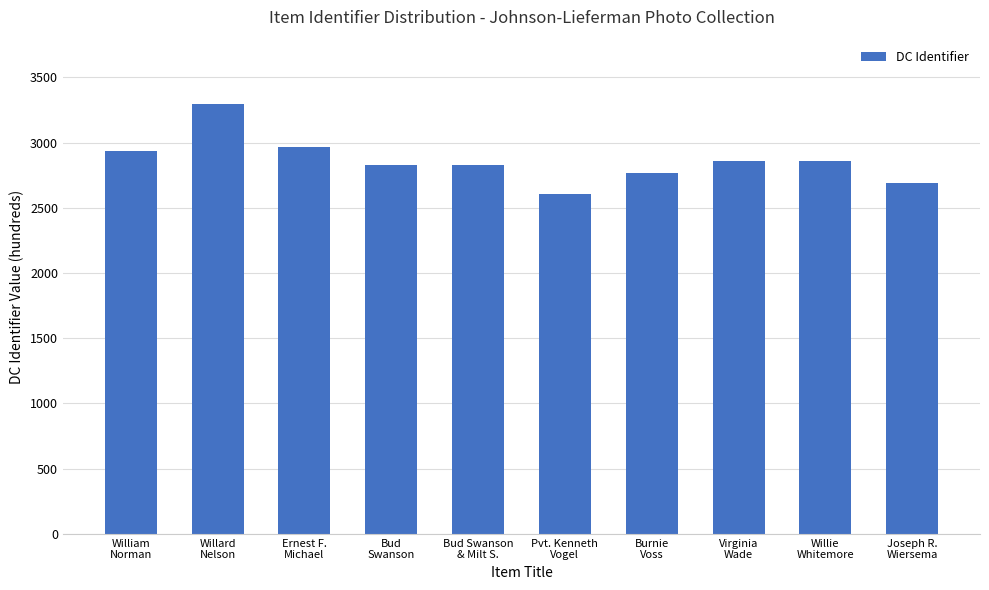

Between Bud Swanson
& Milt S. and Joseph R.
Wiersema, which is larger?

Bud Swanson
& Milt S.